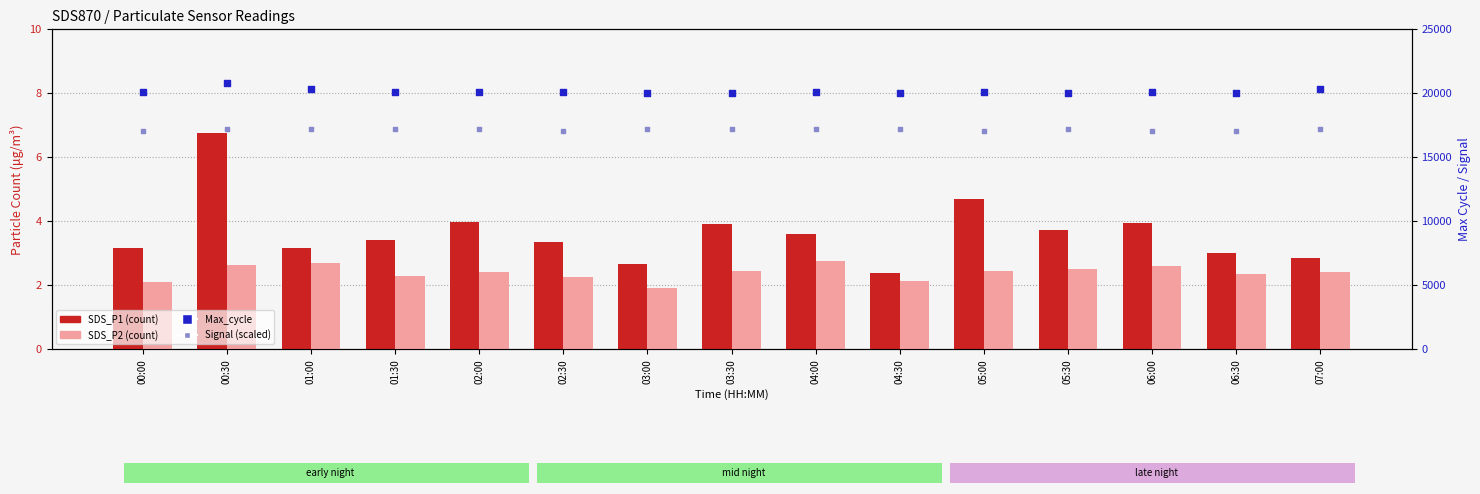

At which category is the sum across all series the highest?

00:30